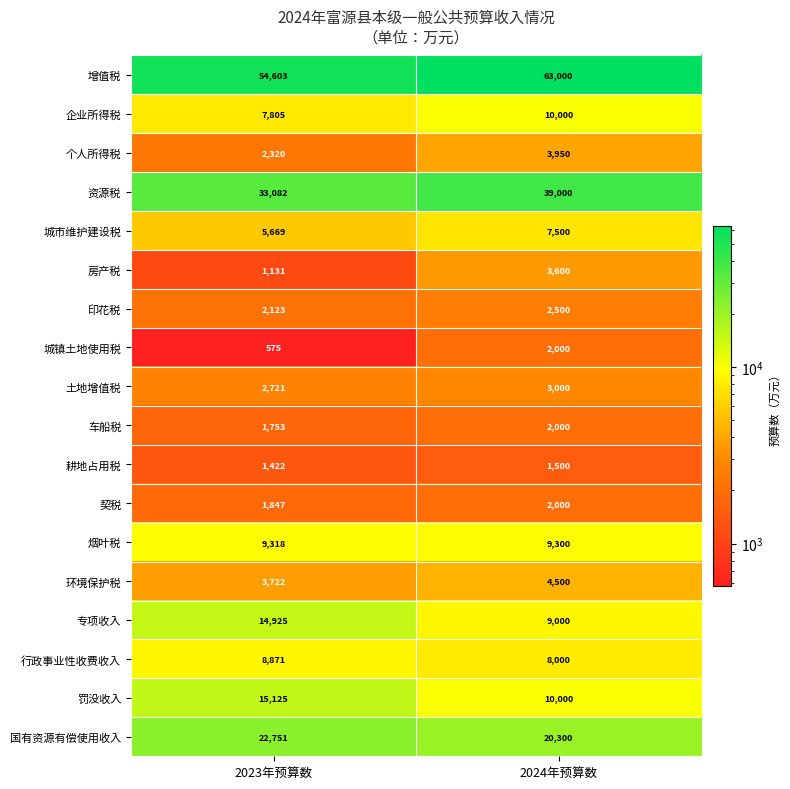

Rank the categories by 印花税 value from lowest to highest.

2023年预算数, 2024年预算数